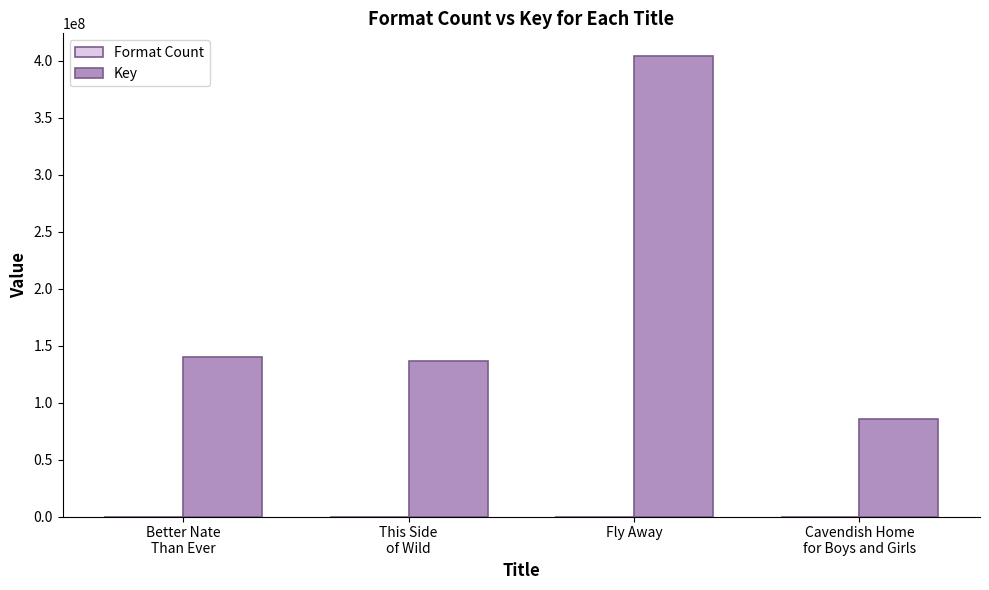

What is the sum of all Key values?

765788433